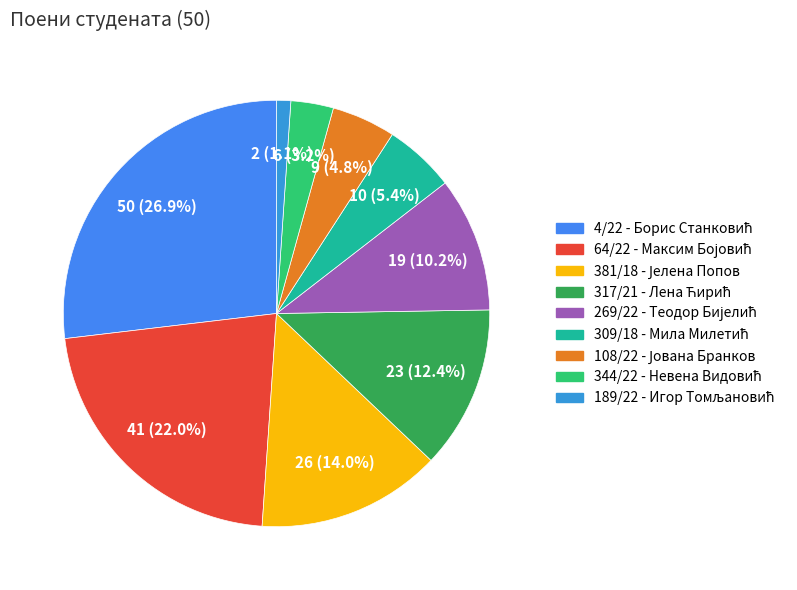

Which has a higher value, 189/22 or 317/21?

317/21